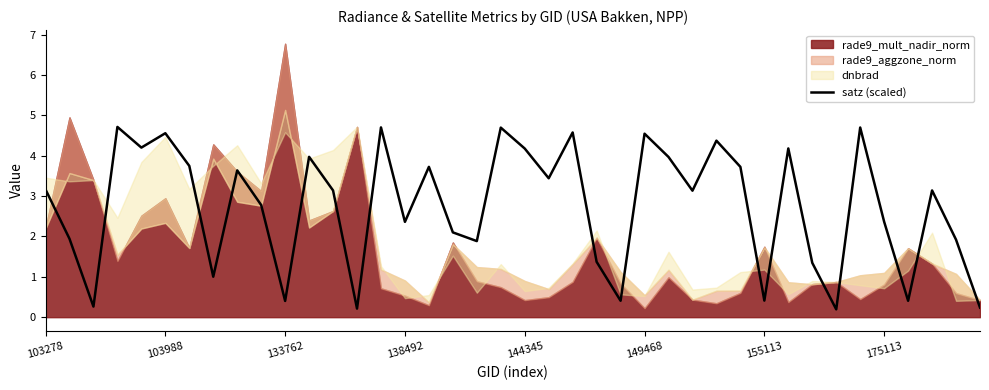

Is it true that satz (scaled) equals 2.9 at 144345?

False